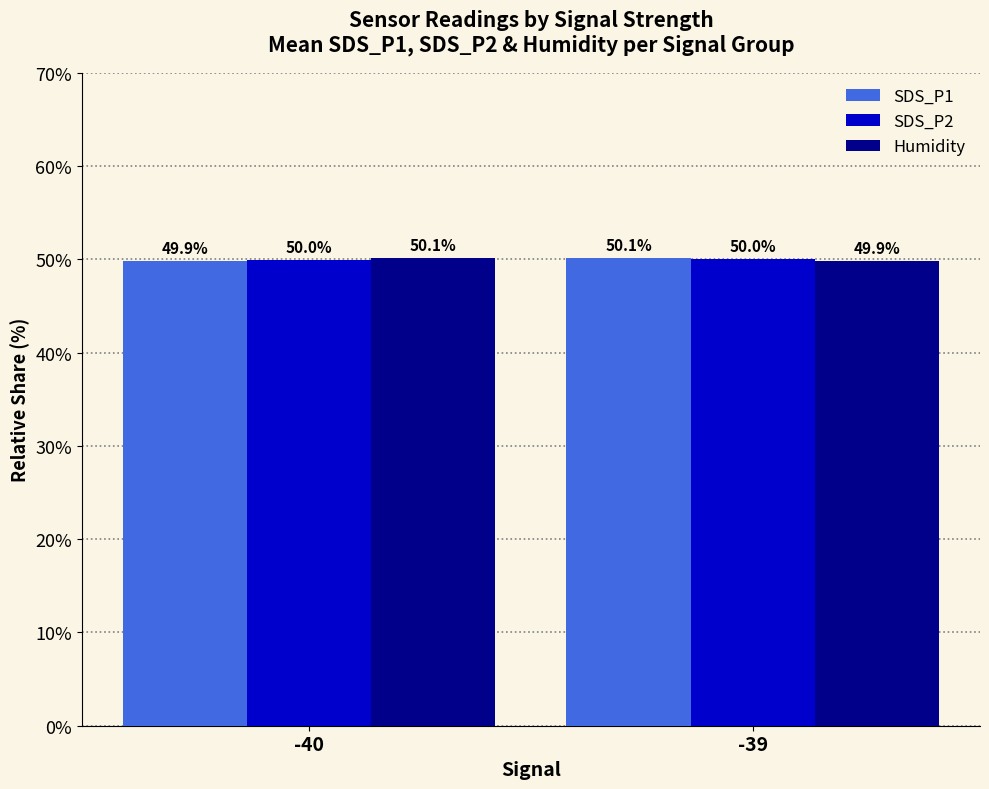

What is the difference between the SDS_P1 values at -40 and -39?

0.3